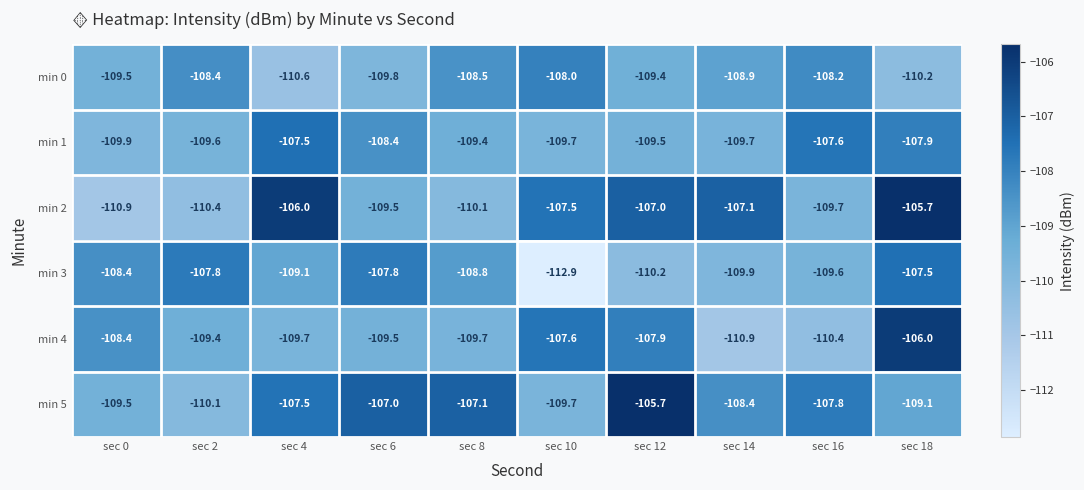

True or false: min 4 has a value of -149.7 at sec 18.

False